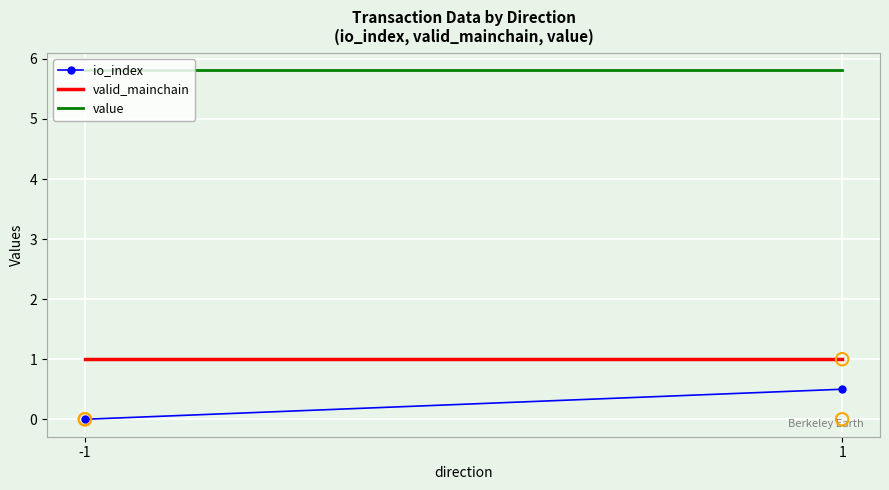

At how many categories does at least one series exceed 1?

2